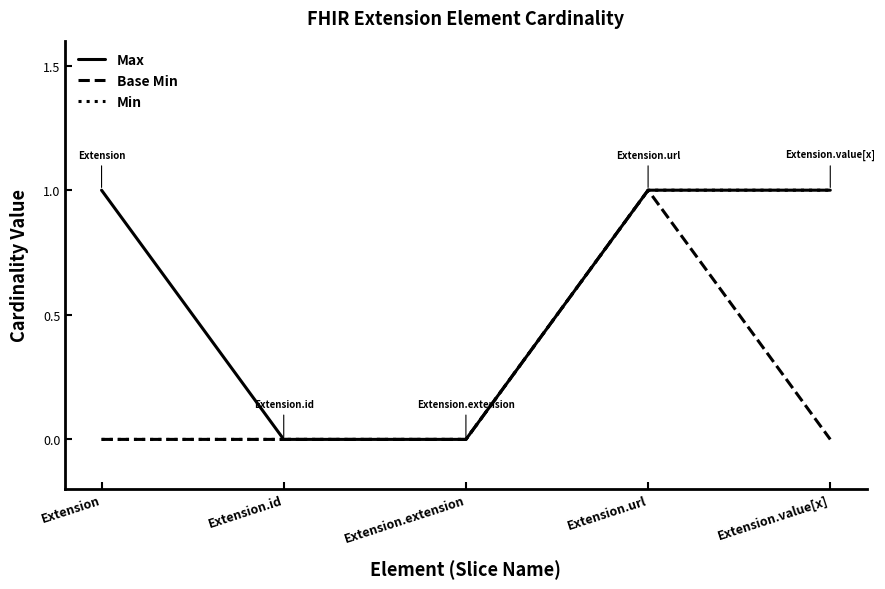

Does the chart have visible grid lines?

No